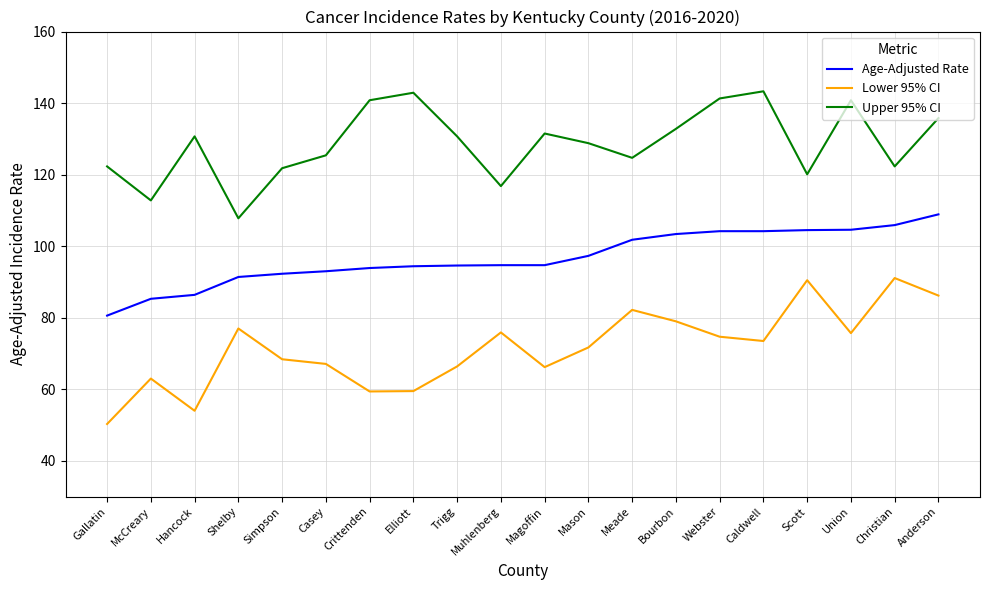

True or false: Upper 95% CI and Lower 95% CI cross at least once.

False